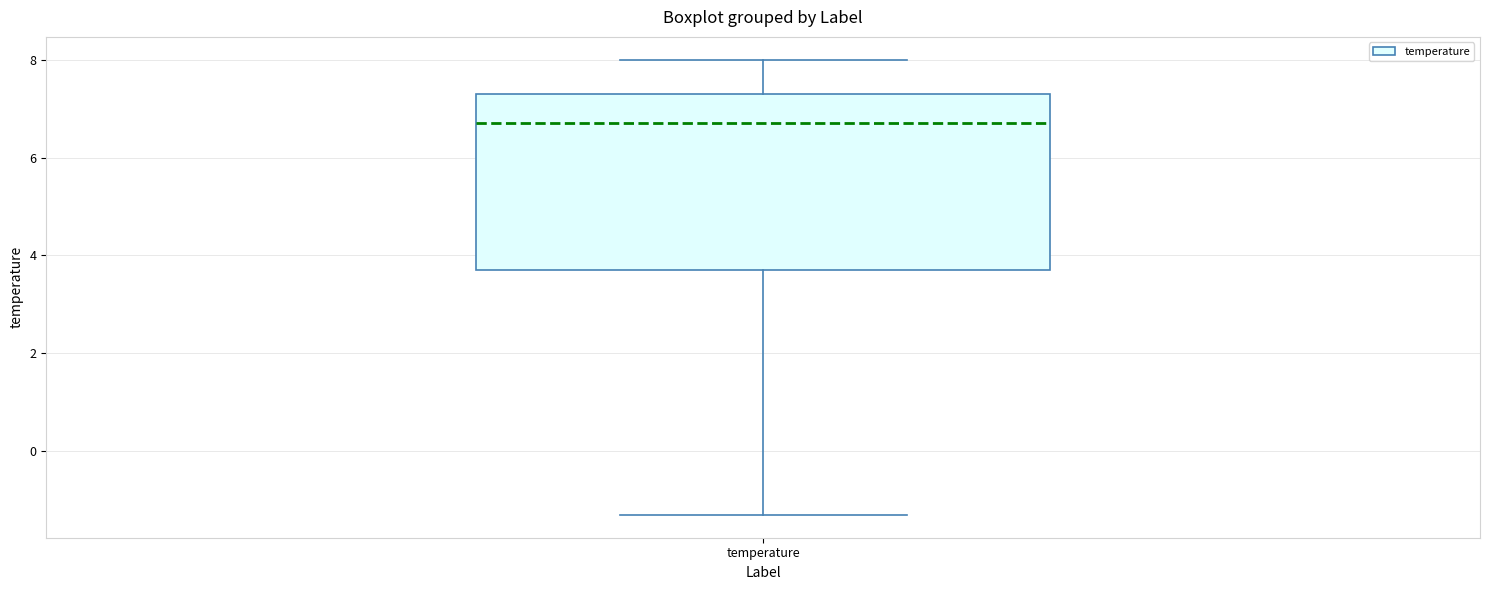

Read this box plot against the y-axis: the position of the median line, the range covered by the box, and the ends of both whiskers. The values are not printed on the chart, so give them approximately, as read against the axis.

median 6.8, box 3.8 to 7.4, whiskers -1.2 to 8.0